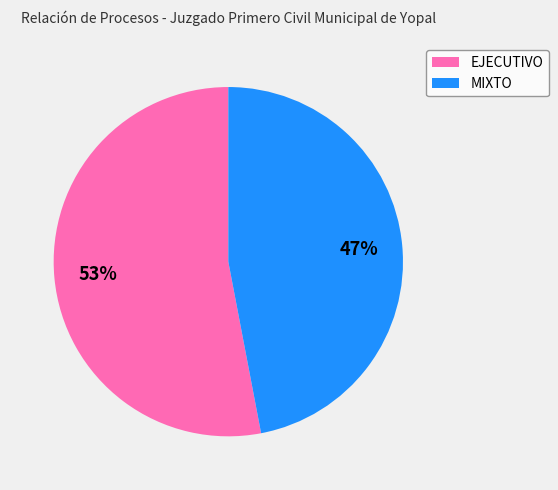

Which slice is the largest?

EJECUTIVO